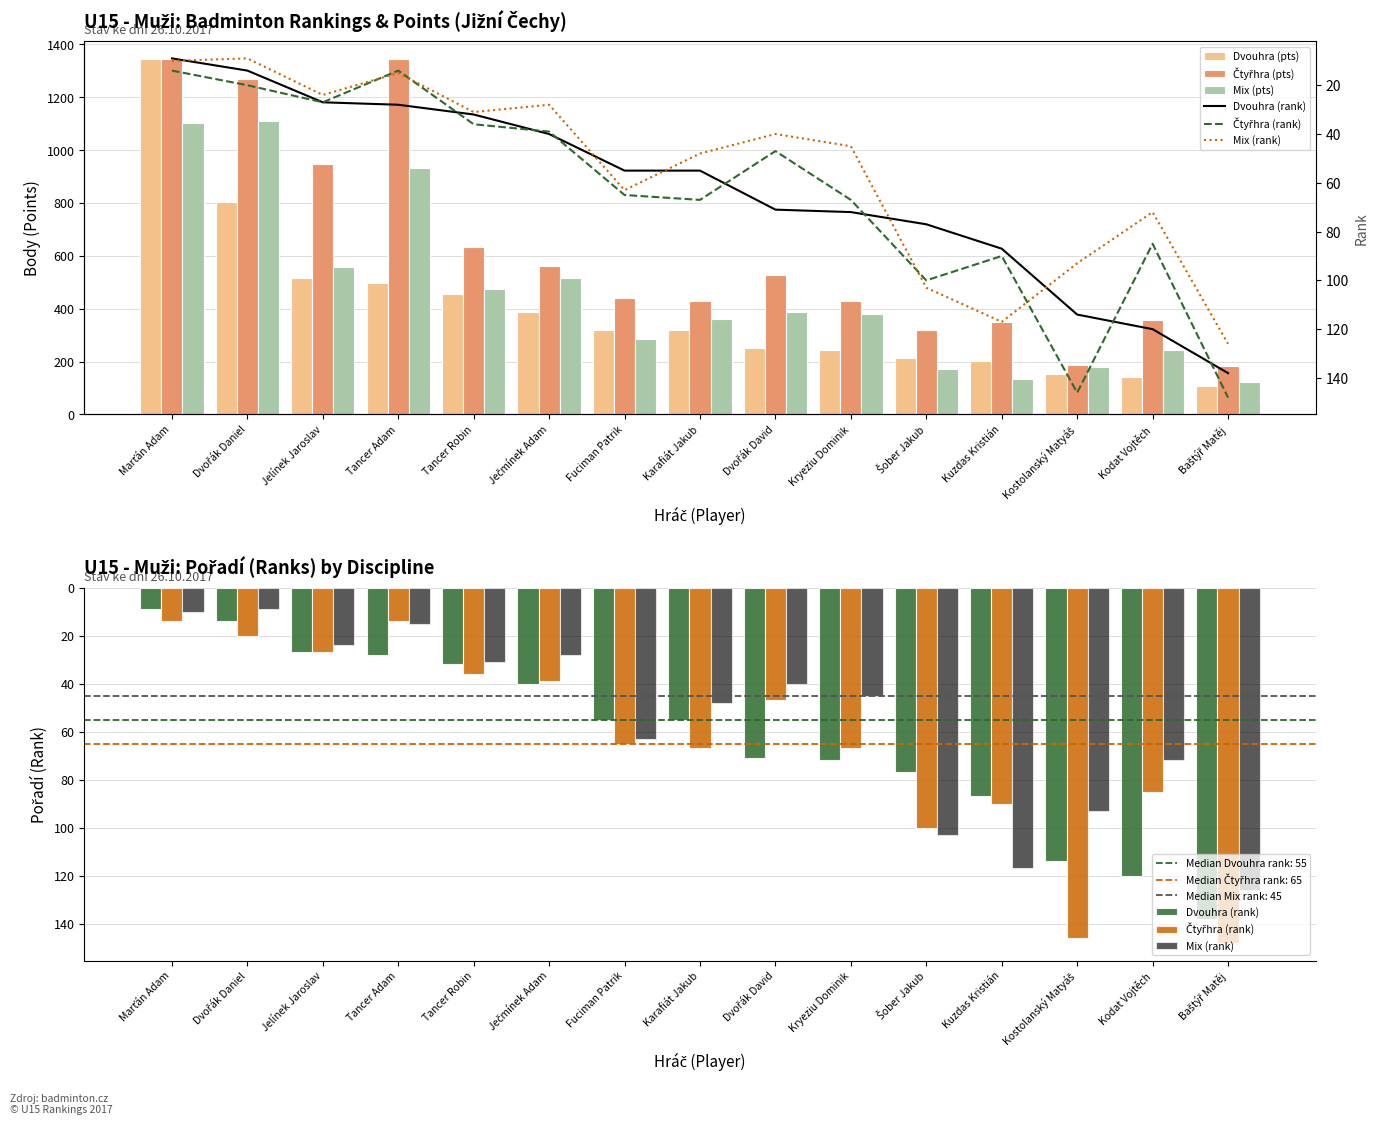

At how many categories does at least one series exceed 24?

15